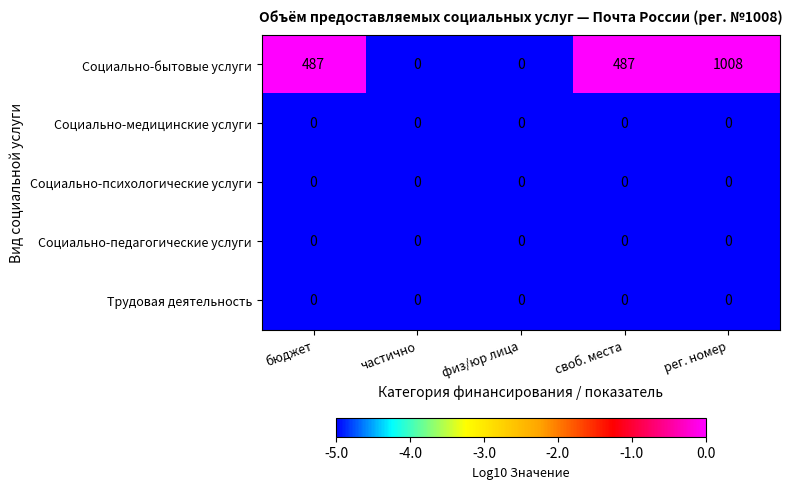

True or false: Социально-педагогические услуги has a value of 0 at бюджет.

True